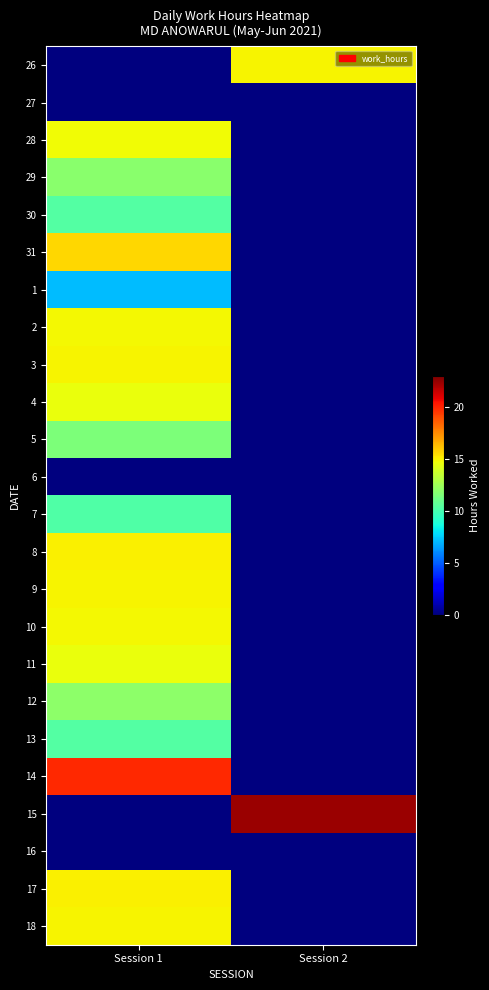

Reading right to left, extract all data points from this chart.

26: Session 2=14.9	Session 1=0.0
27: Session 2=0.0	Session 1=0.0
28: Session 2=0.0	Session 1=14.8
29: Session 2=0.0	Session 1=11.9
30: Session 2=0.0	Session 1=10.4
31: Session 2=0.0	Session 1=15.7
1: Session 2=0.0	Session 1=7.1
2: Session 2=0.0	Session 1=14.9
3: Session 2=0.0	Session 1=14.9
4: Session 2=0.0	Session 1=14.6
5: Session 2=0.0	Session 1=11.5
6: Session 2=0.0	Session 1=0.0
7: Session 2=0.0	Session 1=10.3
8: Session 2=0.0	Session 1=15.0
9: Session 2=0.0	Session 1=14.9
10: Session 2=0.0	Session 1=14.9
11: Session 2=0.0	Session 1=14.6
12: Session 2=0.0	Session 1=12.0
13: Session 2=0.0	Session 1=10.4
14: Session 2=0.0	Session 1=19.9
15: Session 2=22.4	Session 1=0.0
16: Session 2=0.0	Session 1=0.0
17: Session 2=0.0	Session 1=15.1
18: Session 2=0.0	Session 1=15.0